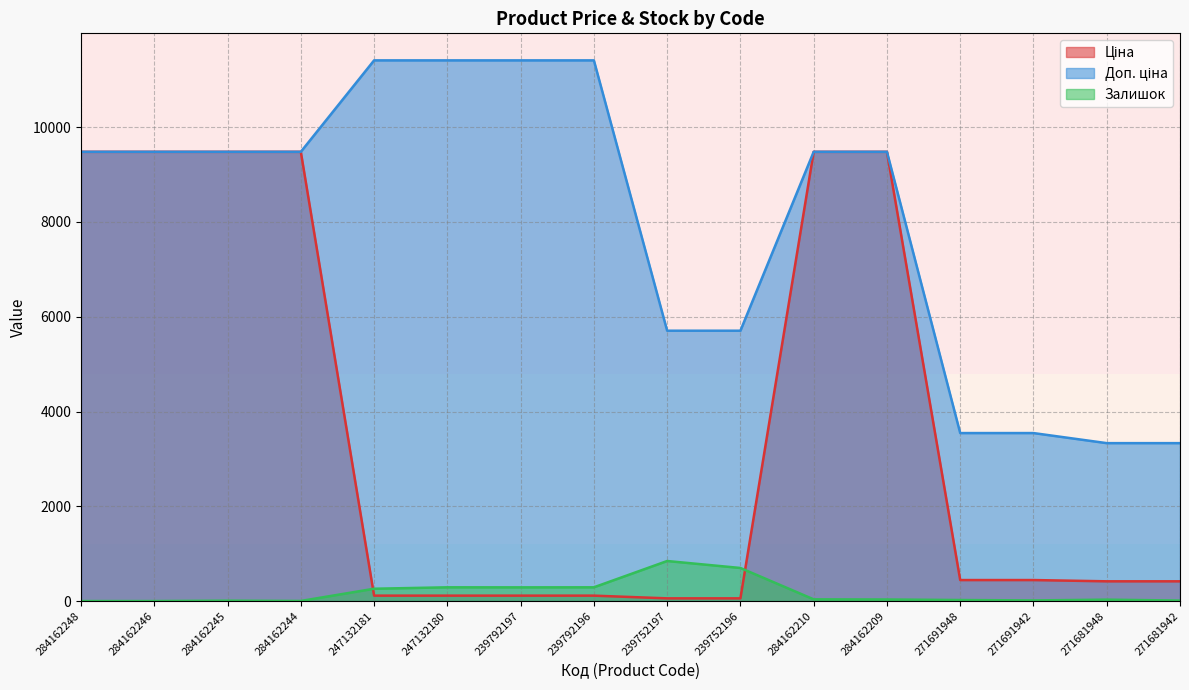

What is the label of the 12th point from the right?

247132181